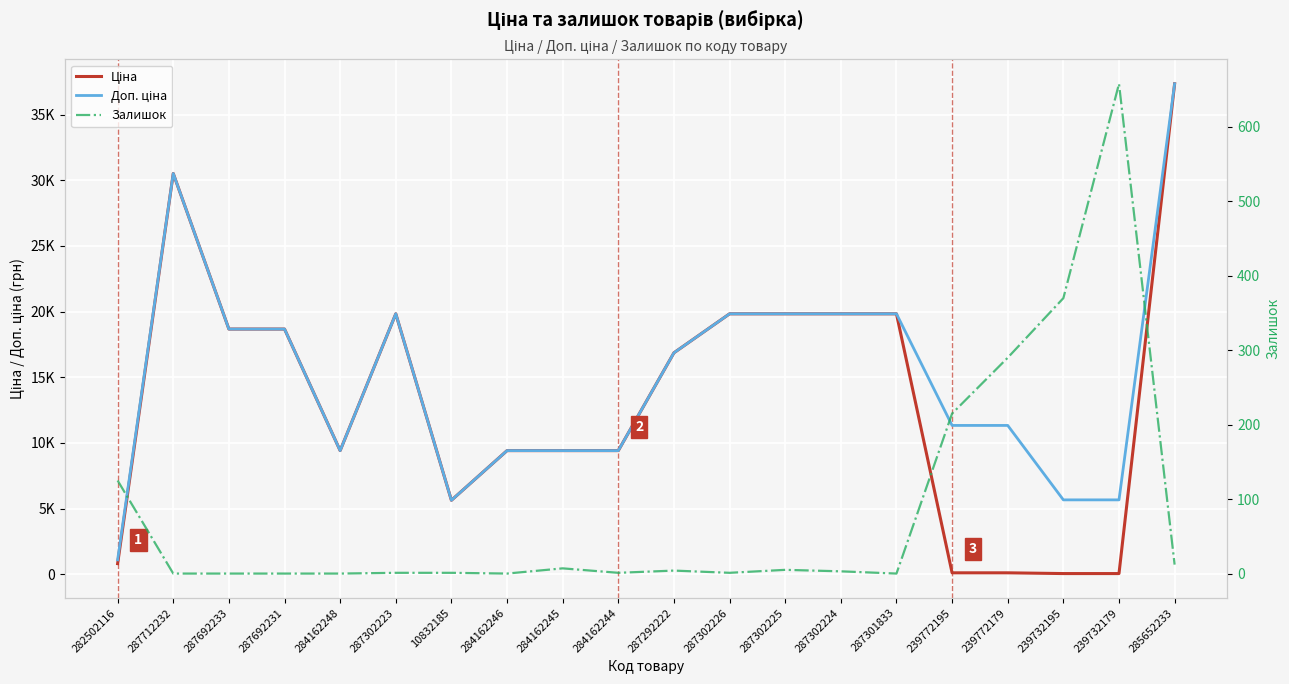

List the series in order of their peak value, highest first.

Ціна, Доп. ціна, Залишок